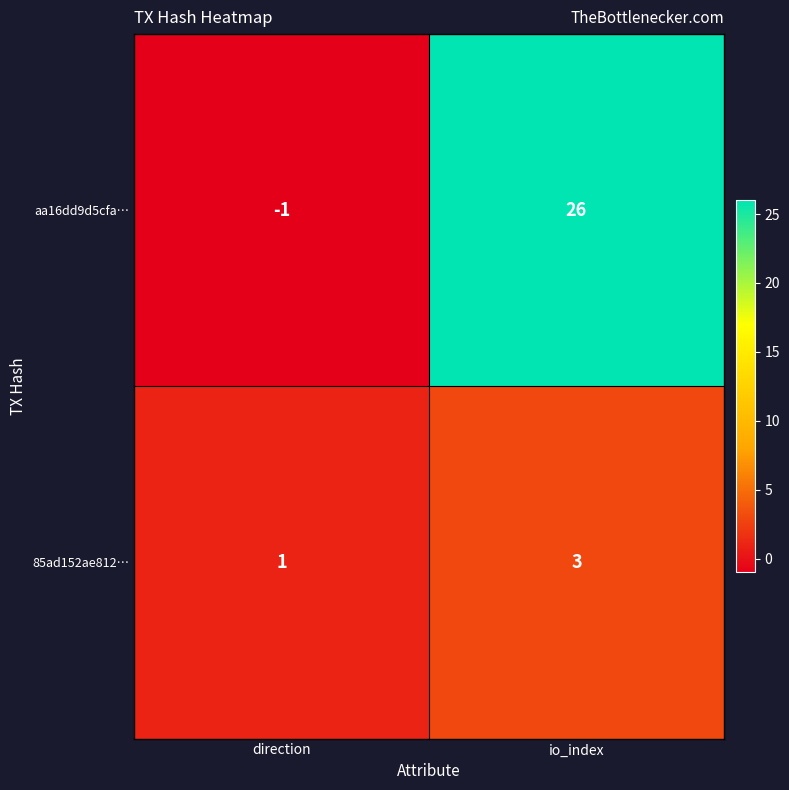

List the series in order of their overall mean, highest first.

aa16dd9d5cfa…, 85ad152ae812…